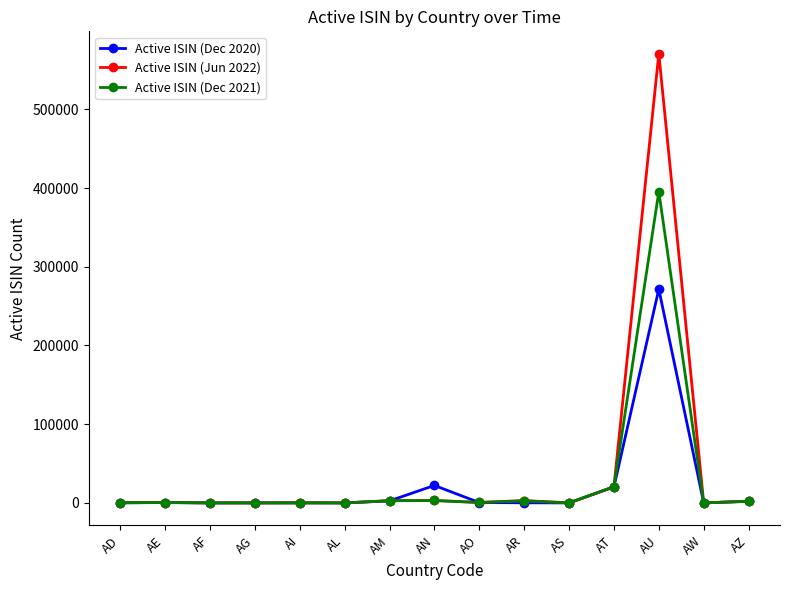

What is the difference between the Active ISIN (Dec 2020) values at AI and AG?

49